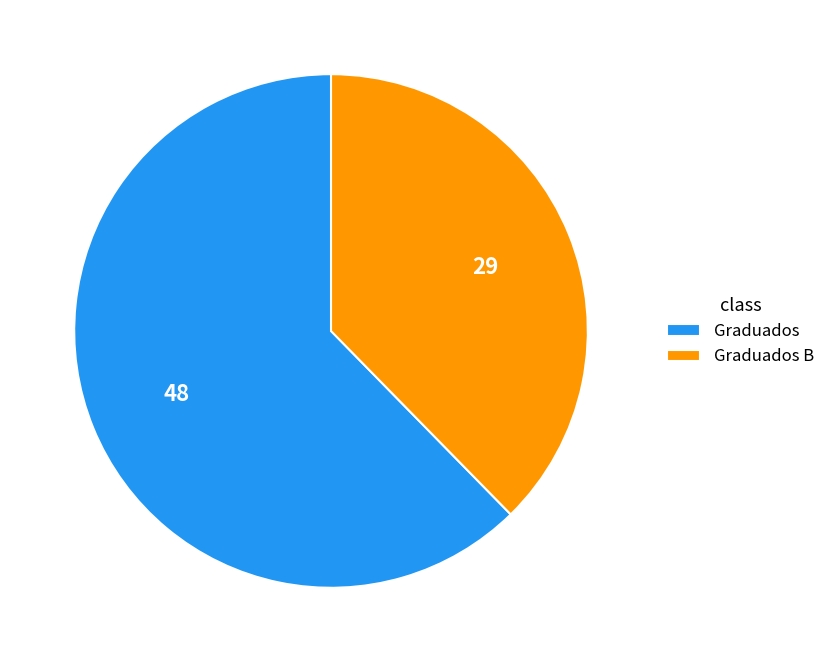

Which slice is the smallest?

Graduados B